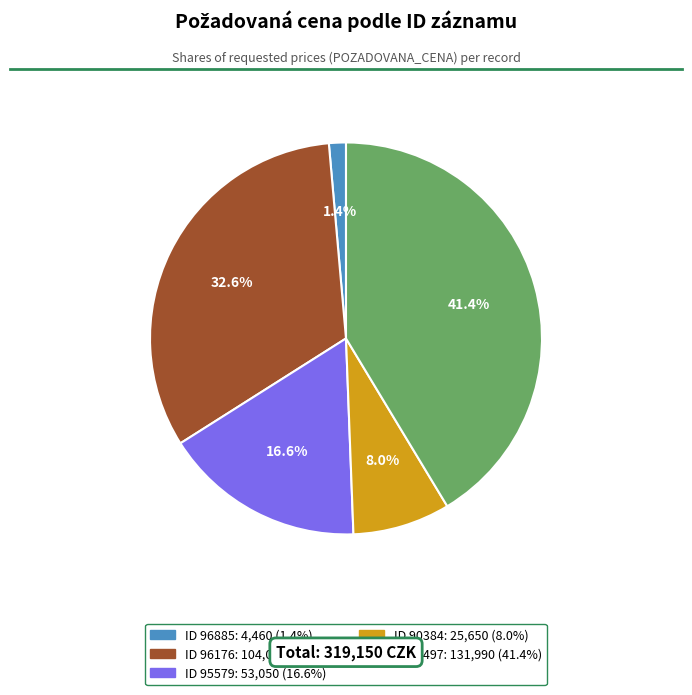

Does any single category account for the majority?

No